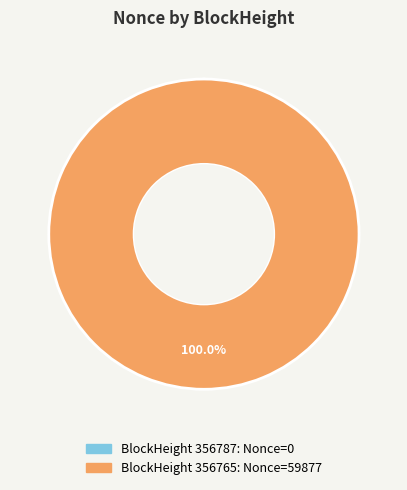

Is there any slice that represents more than half of the pie?

Yes